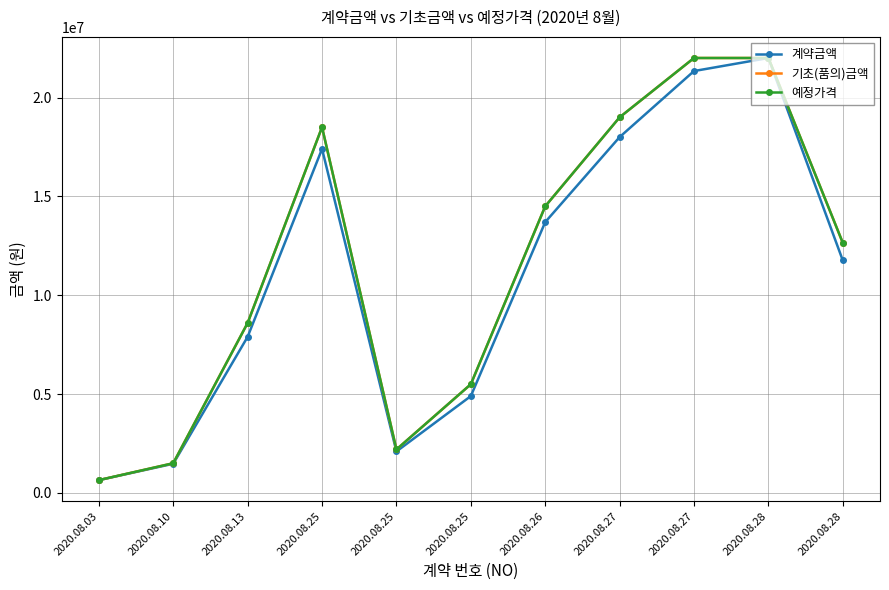

Rank the series at 2020.08.03 from highest to lowest value.

계약금액, 기초(품의)금액, 예정가격